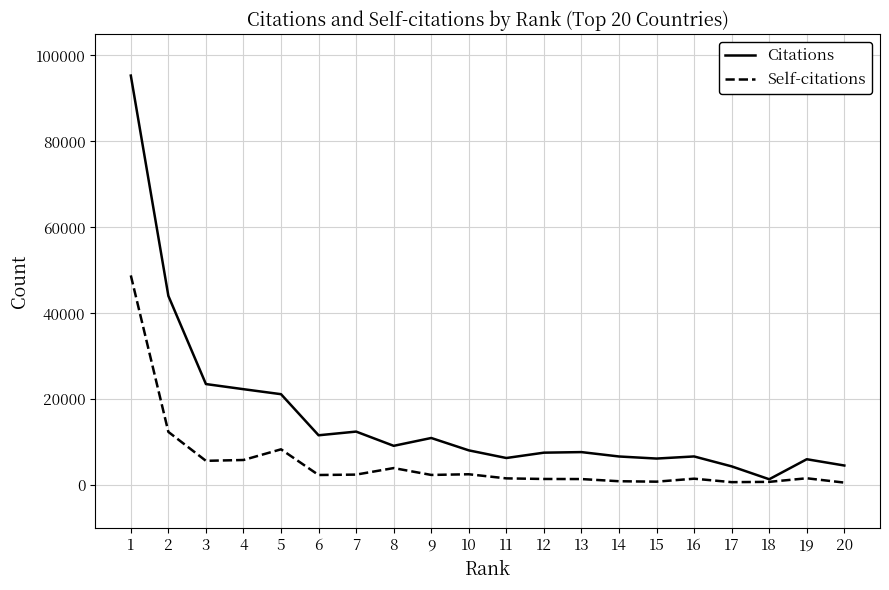

List the series in order of their peak value, highest first.

Citations, Self-citations